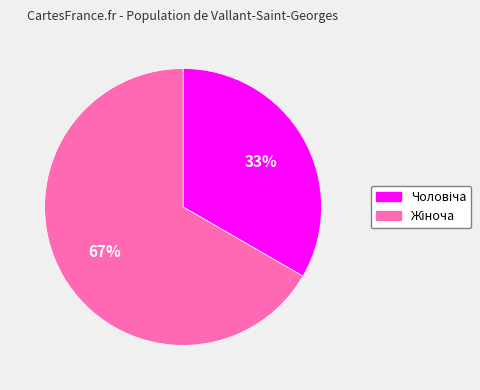

Is there any slice that represents more than half of the pie?

Yes